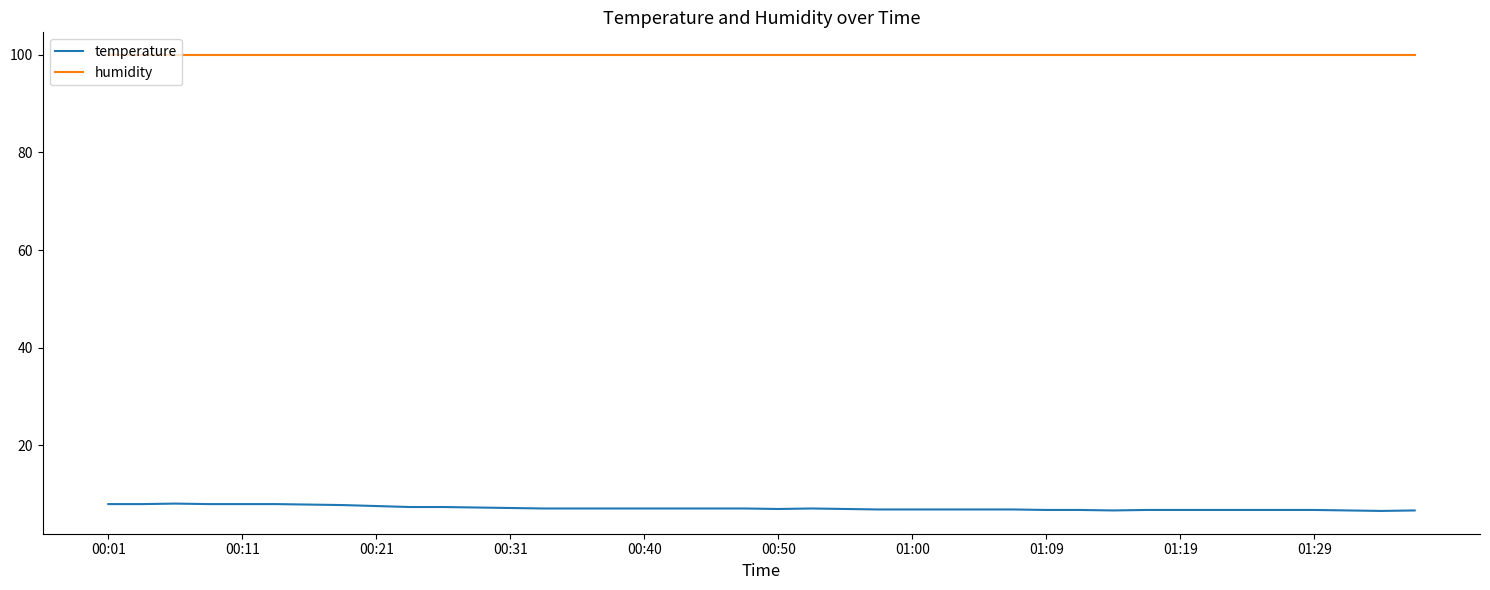

Which series has the largest total across all categories?

humidity